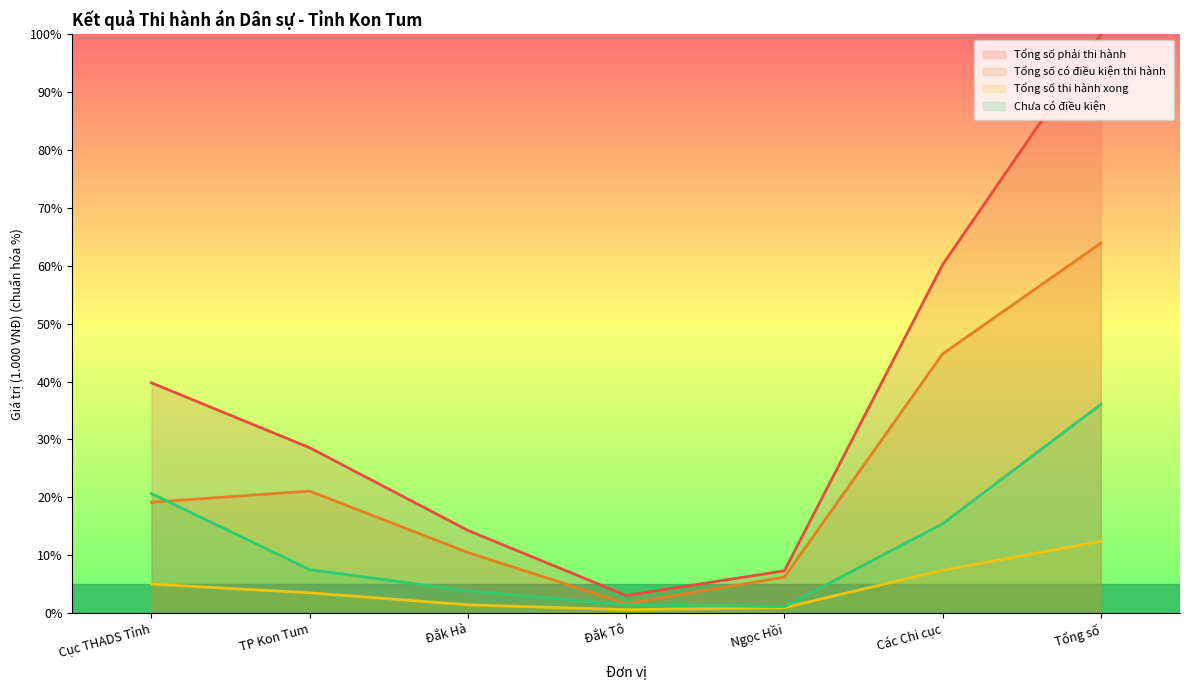

List the labels in order of Tổng số phải thi hành value, smallest first.

Đắk Tô, Ngọc Hồi, Đắk Hà, TP Kon Tum, Cục THADS Tỉnh, Các Chi cục, Tổng số